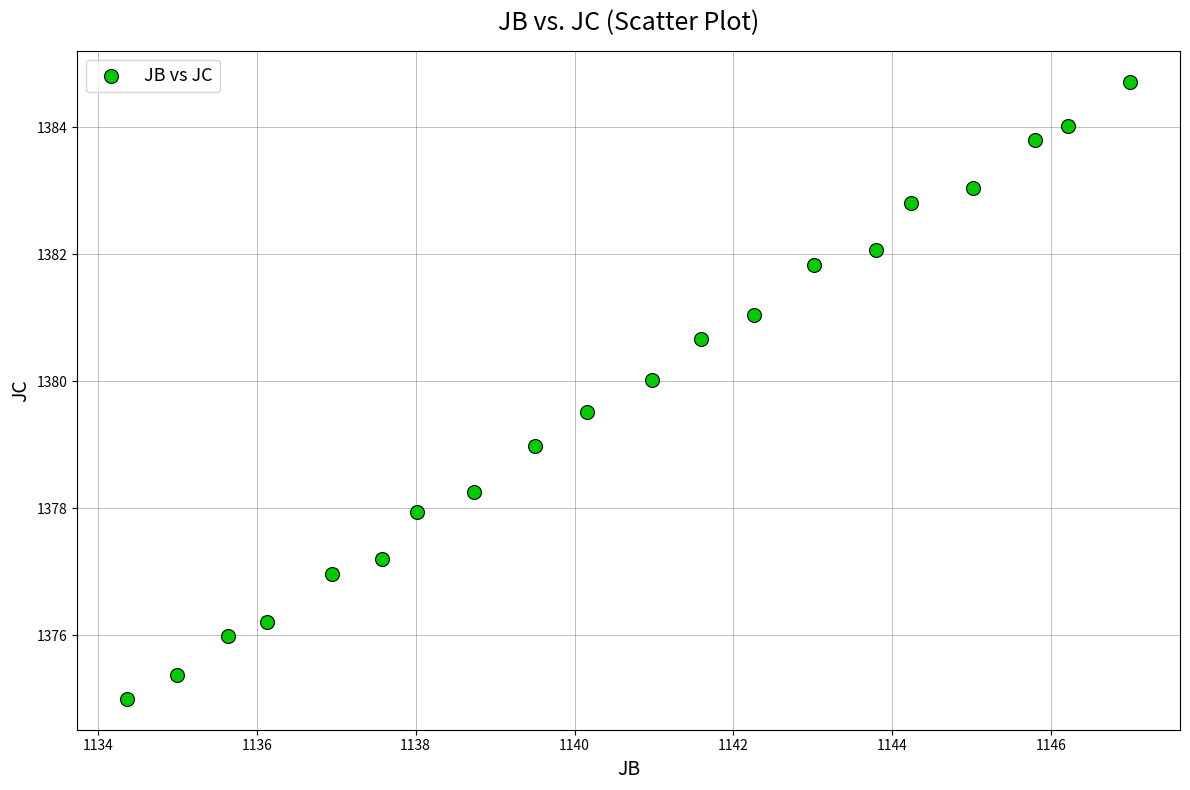

What is the range of X values (max minus min)?

12.6